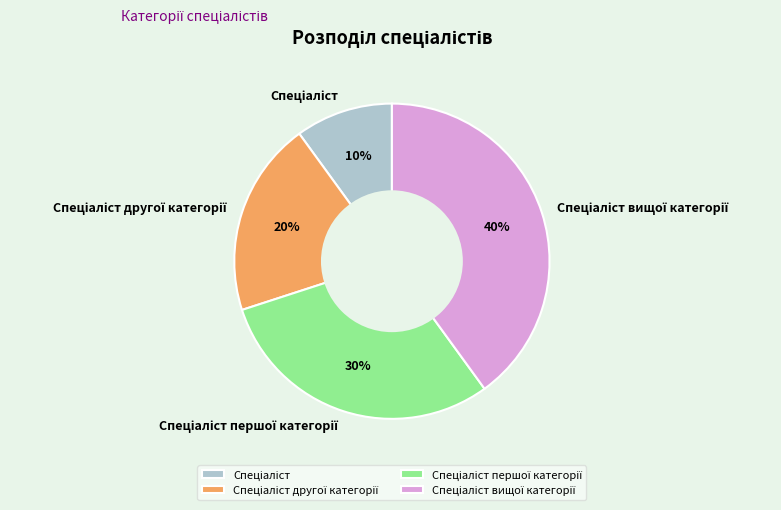

To the nearest percent, what is the average slice percentage?

25%